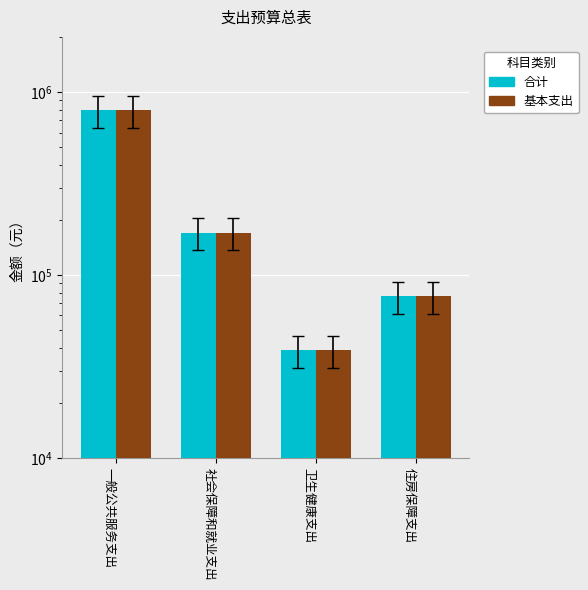

Which category has the lowest value in the 基本支出 series?

卫生健康支出